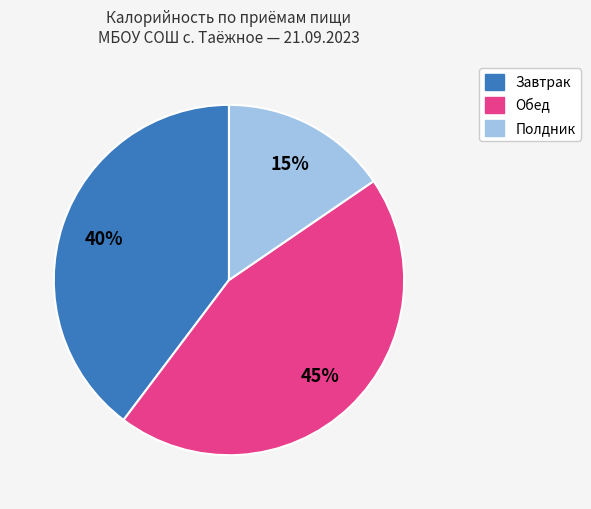

To the nearest percent, what is the average slice percentage?

33%